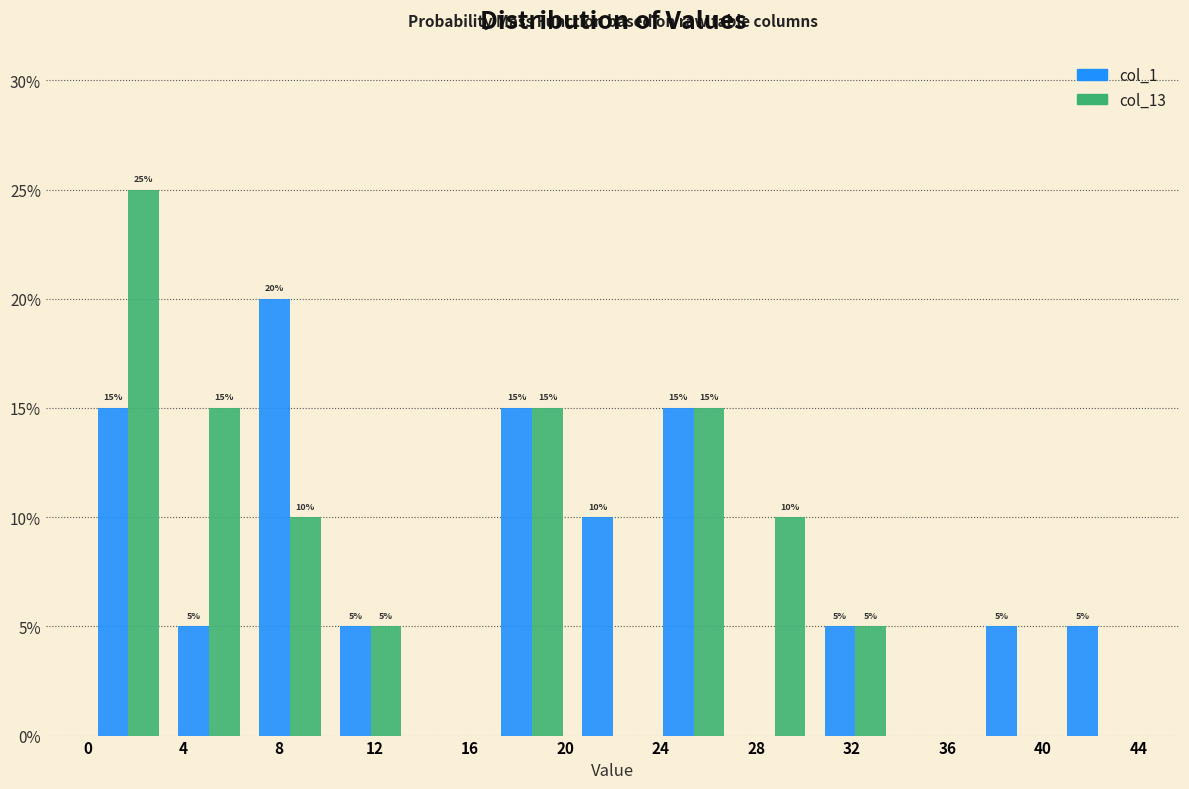

In the col_1 series, which range on the x-axis has the tallest bar?

7.0 to 10.0